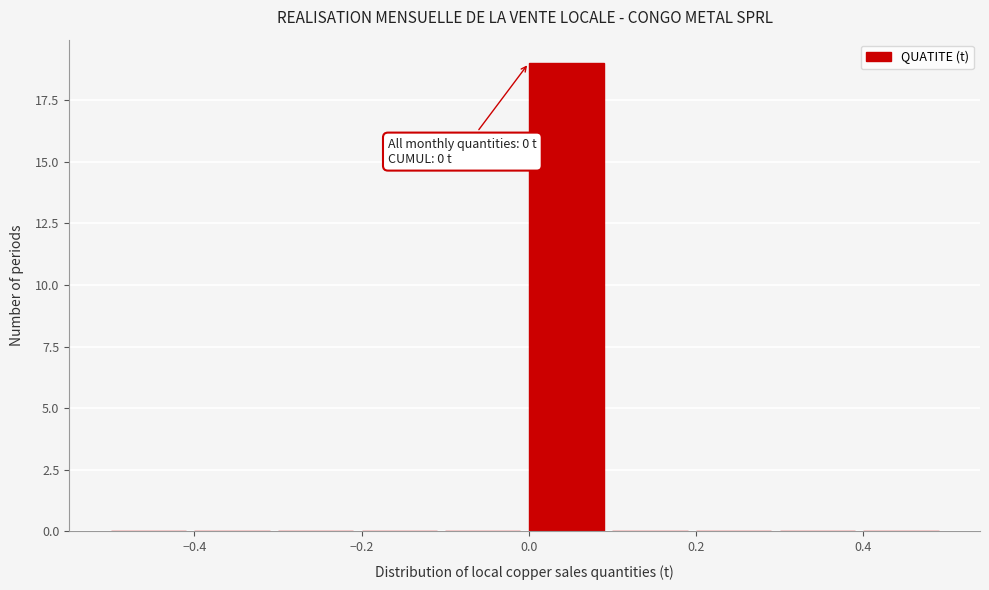

Which range on the x-axis has the tallest bar?

0.0 to 0.1